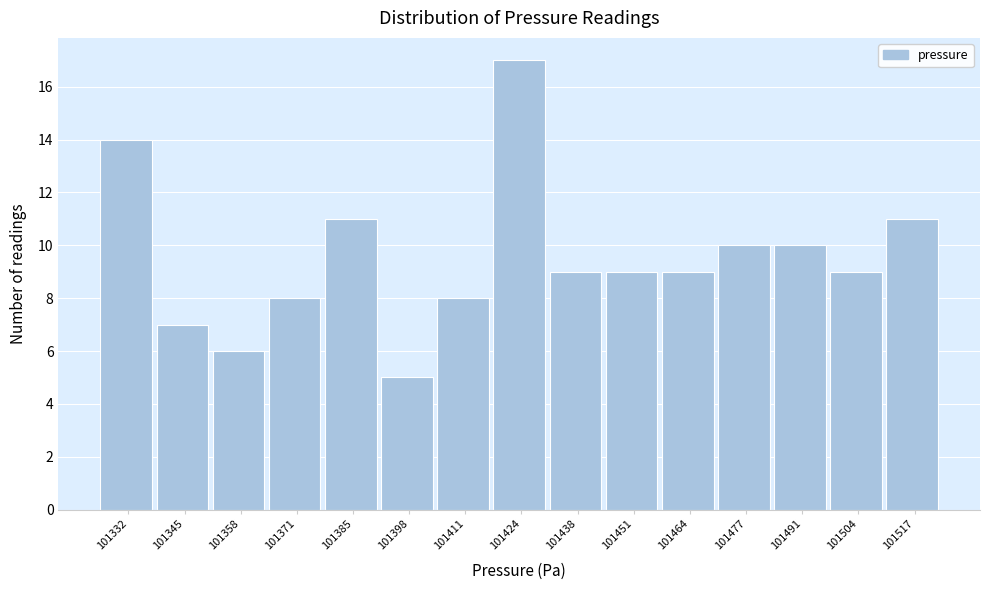

Reading left to right, extract all data points from this chart.

101332=14	101345=7	101358=6	101371=8	101385=11	101398=5	101411=8	101424=17	101438=9	101451=9	101464=9	101477=10	101491=10	101504=9	101517=11